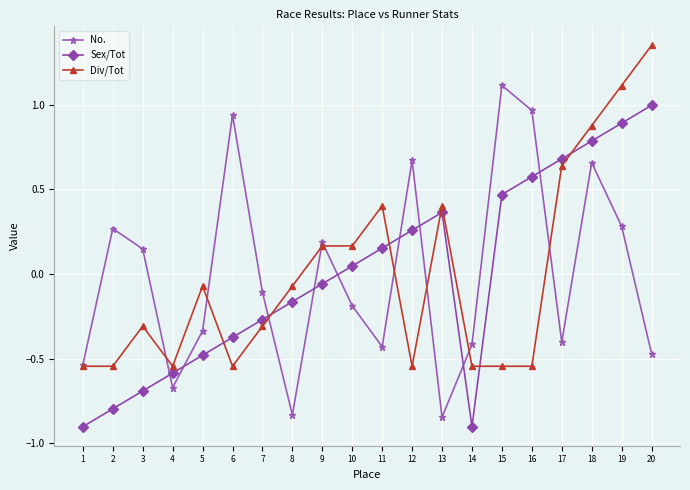

How many values in Sex/Tot are above zero?

10